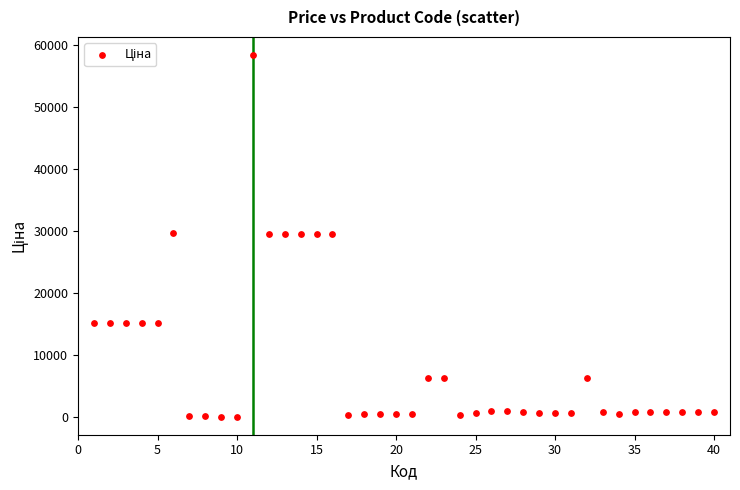

What is the range of Y values (max minus min)?

58369.5